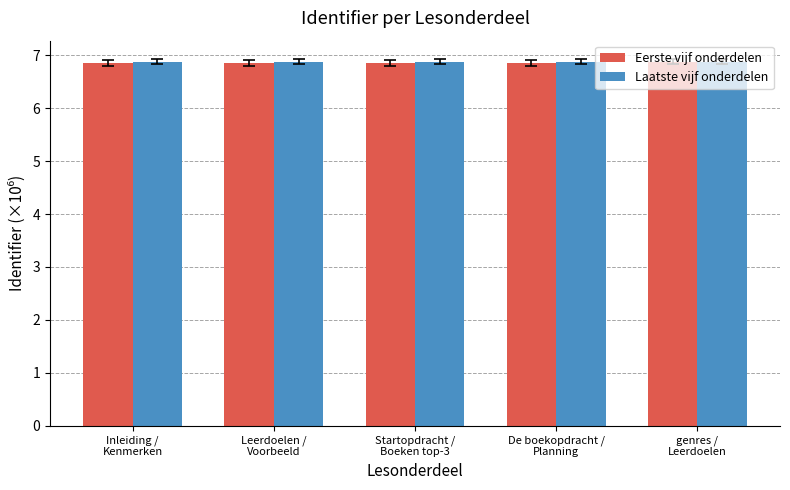

At how many categories does at least one series exceed 6?

5